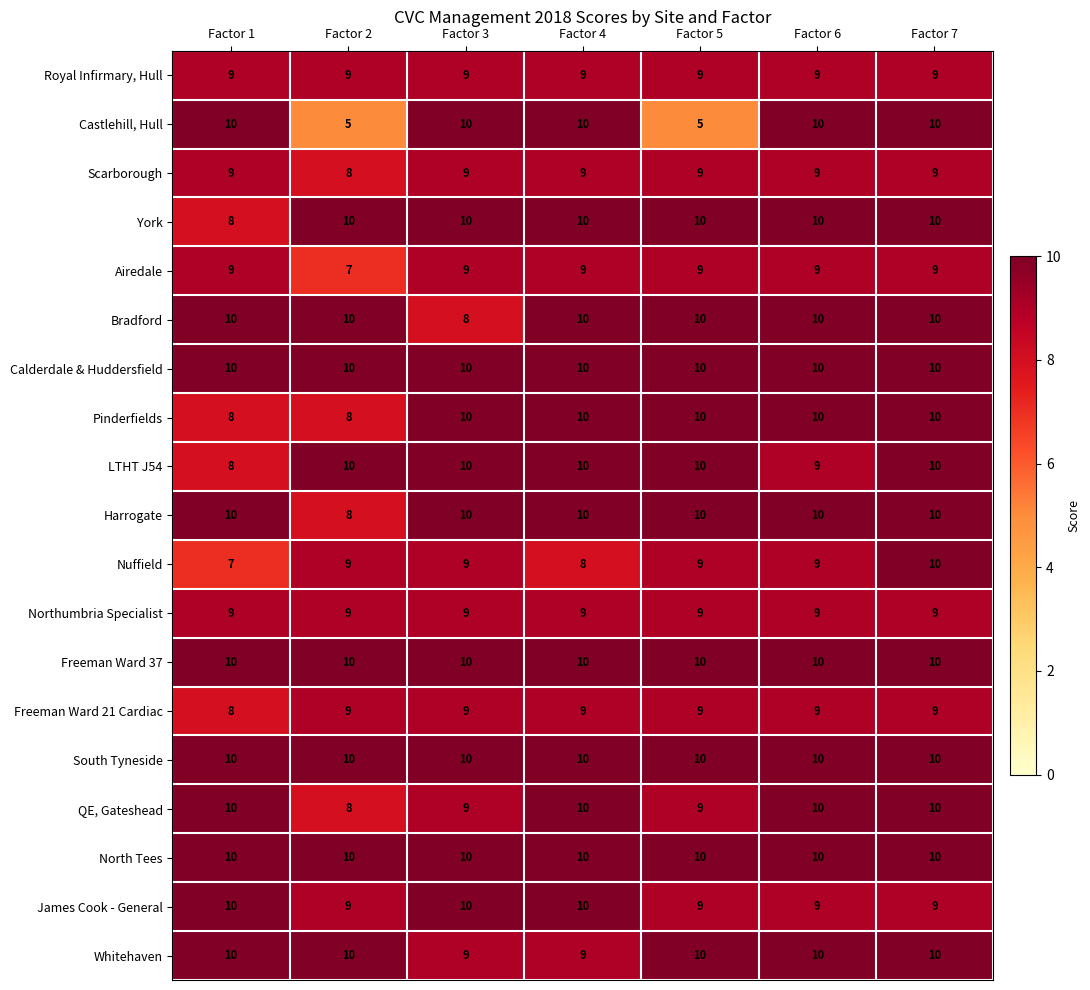

Count the Scarborough values in the range 9 to 10.

6